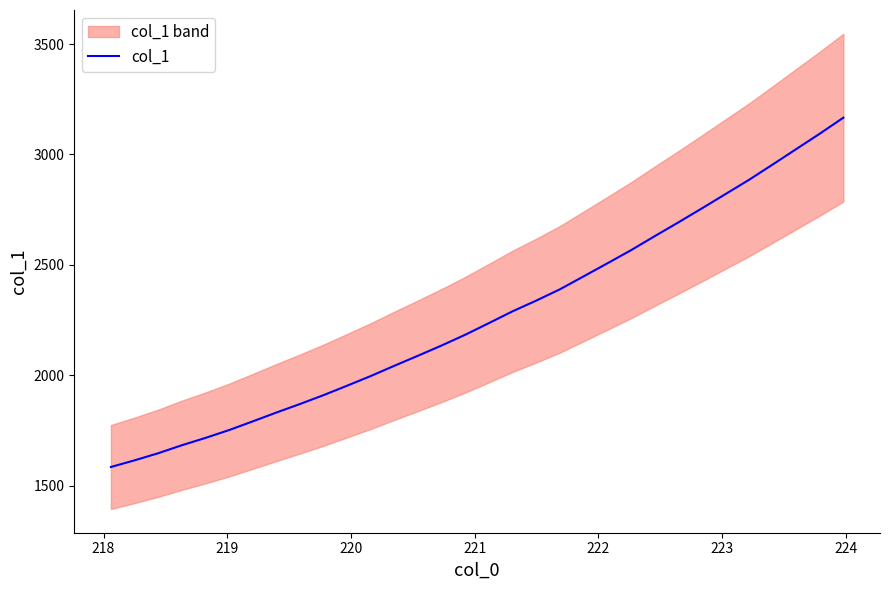

What is the minimum value for col_1?

1584.2